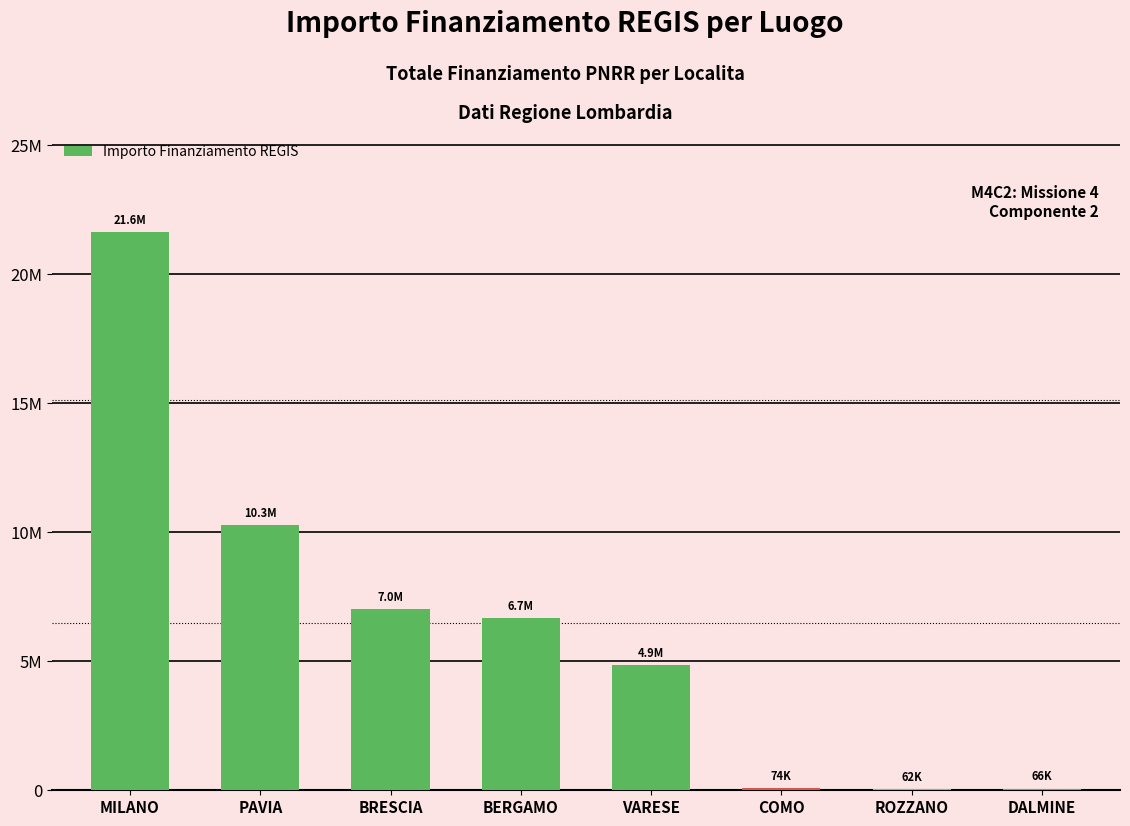

Which has a higher value, ROZZANO or DALMINE?

DALMINE